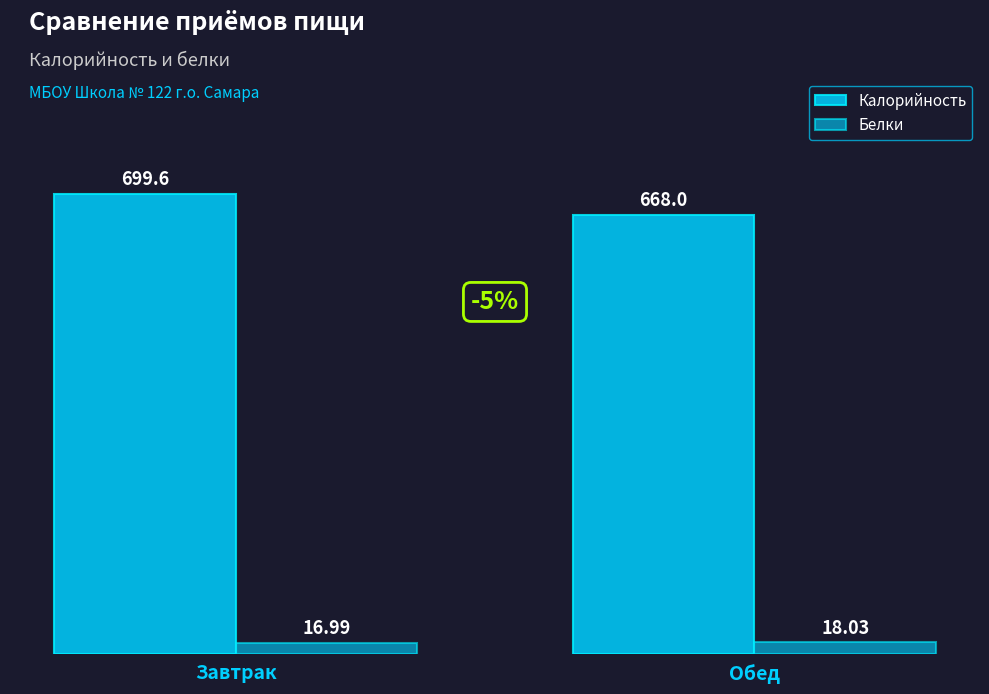

Reading left to right, transcribe all the data shown in this chart.

Калорийность: 699.6	668.0
Белки: 17.0	18.0